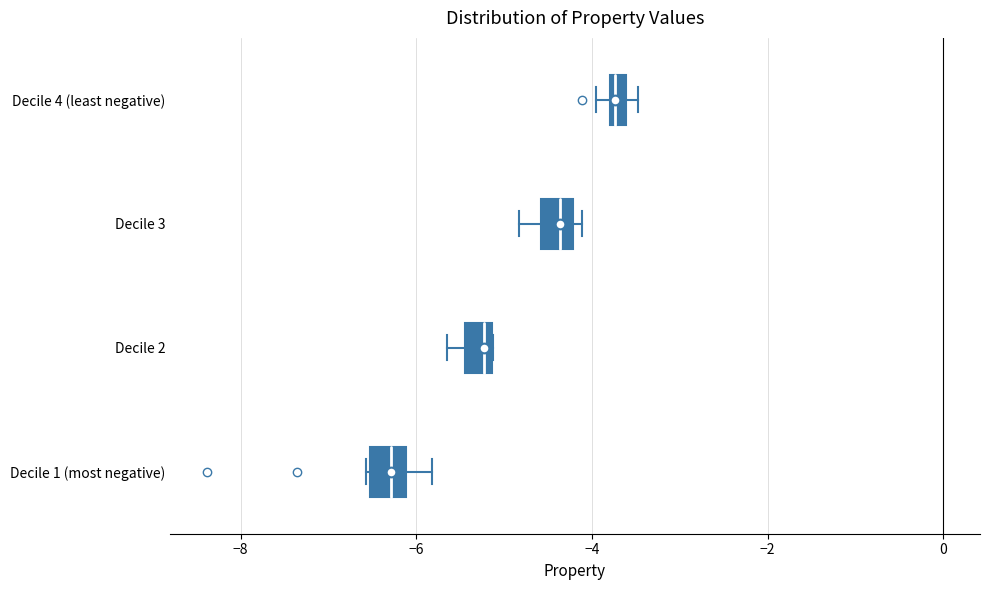

Where is the right edge of the box for Decile 4 (least negative) on the x-axis? The values are not printed on the chart, so give them approximately, as read against the axis.

-3.6